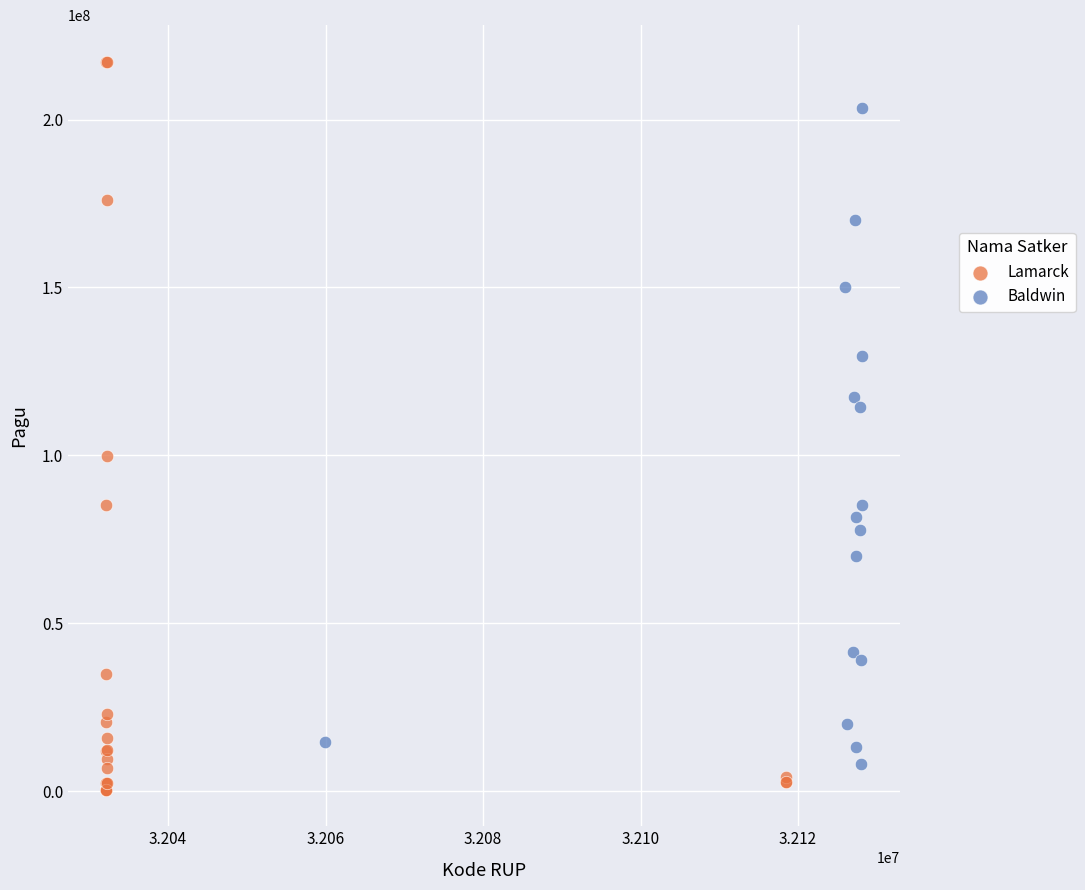

Which series has the widest spread of Y values?

Lamarck